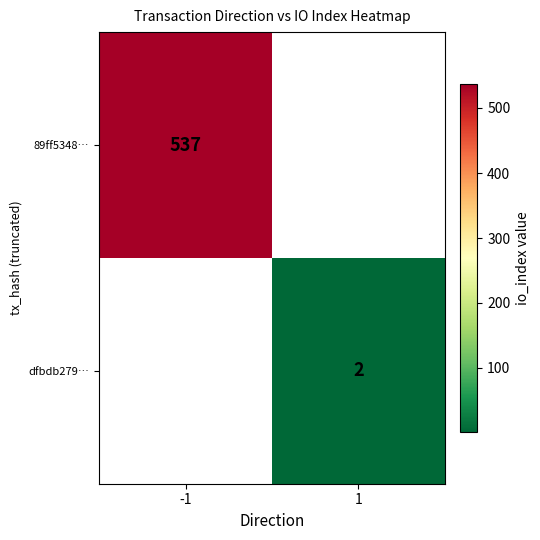

The 89ff5348… series shows 820 at -1. True or false?

False